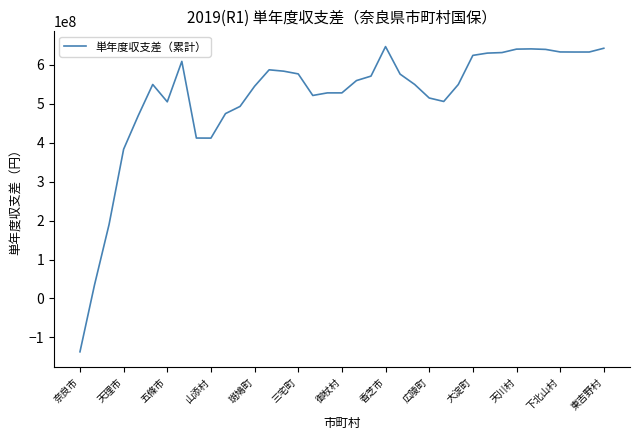

What is the difference between the maximum and minimum values?

782879535